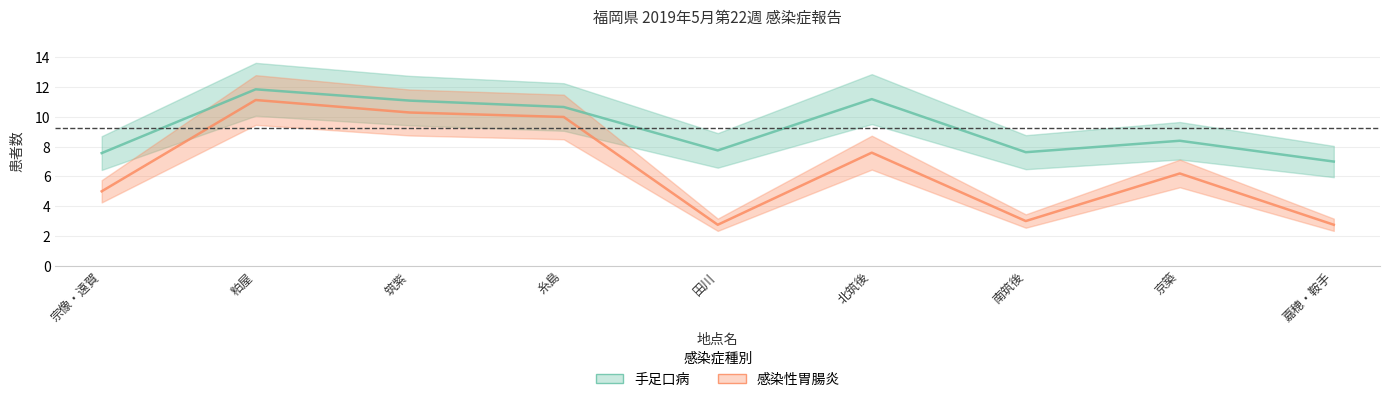

At 田川, list the series in order from smallest to largest.

感染性胃腸炎, 手足口病